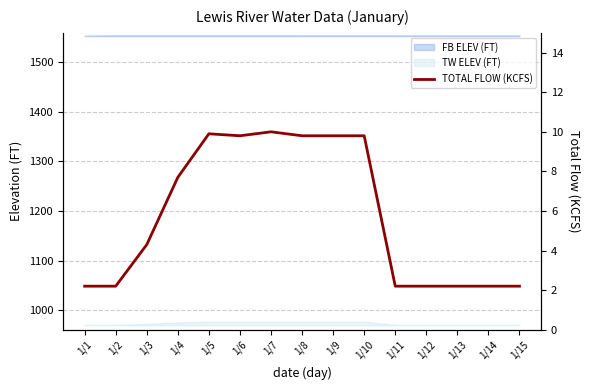

What is the sum of all values?

86.5